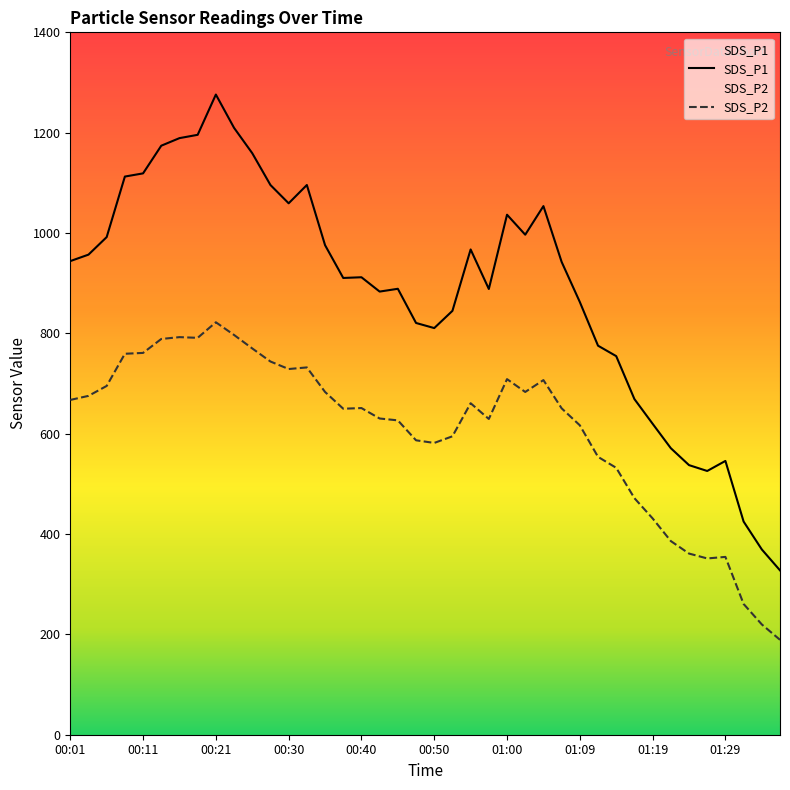

What is the total value across all series at 00:13?

1962.8